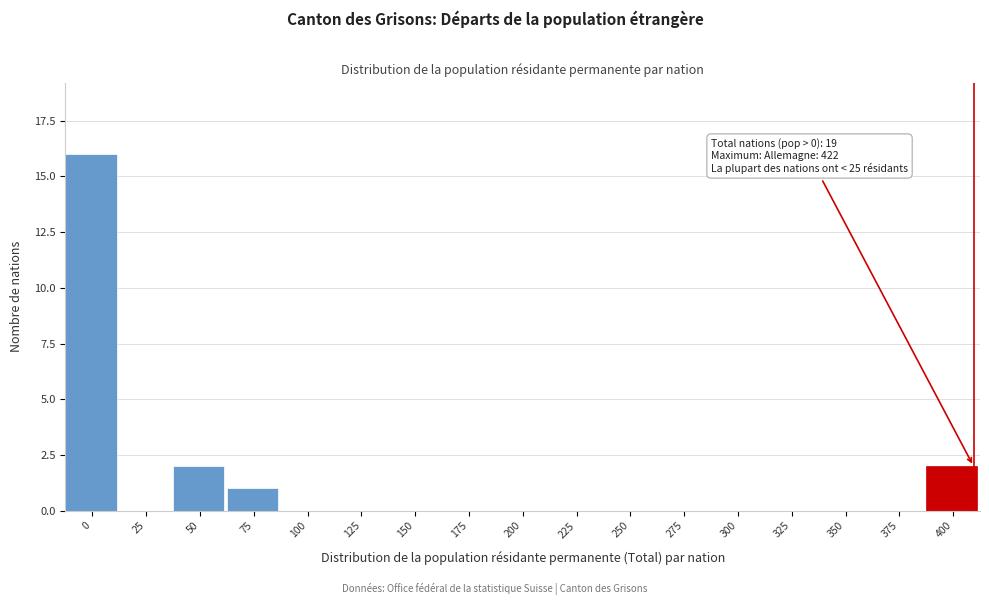

Reading left to right, extract all data points from this chart.

0=16	25=0	50=2	75=1	100=0	125=0	150=0	175=0	200=0	225=0	250=0	275=0	300=0	325=0	350=0	375=0	400=2